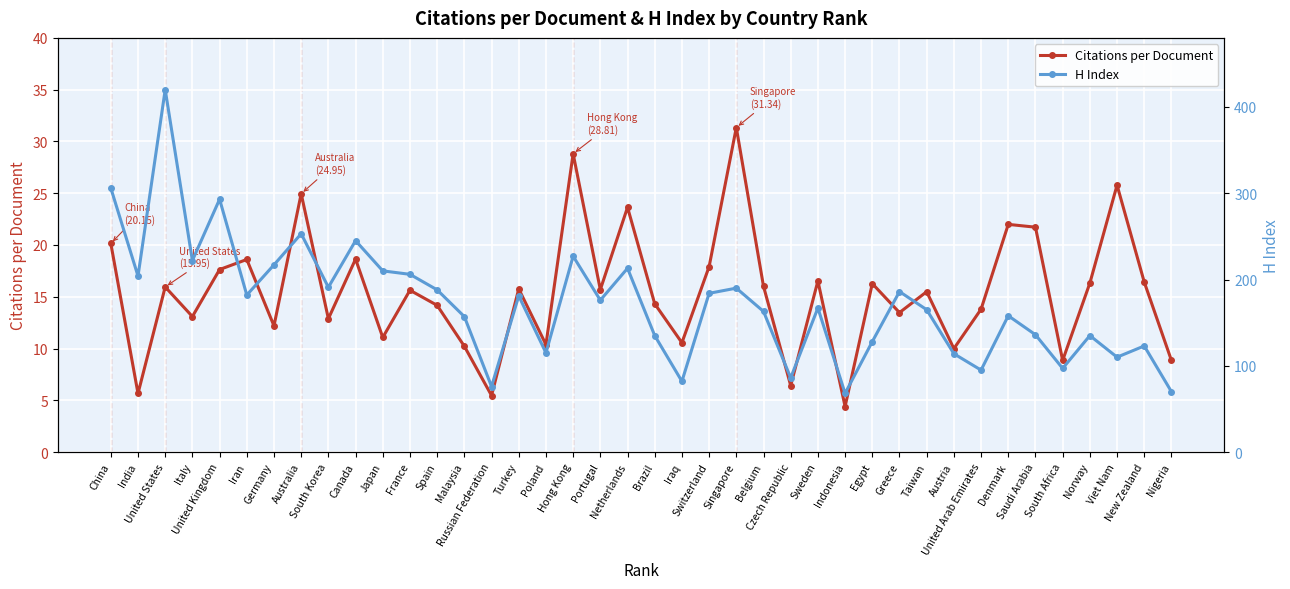

What is the difference between the maximum and minimum values in the H Index series?

352.0